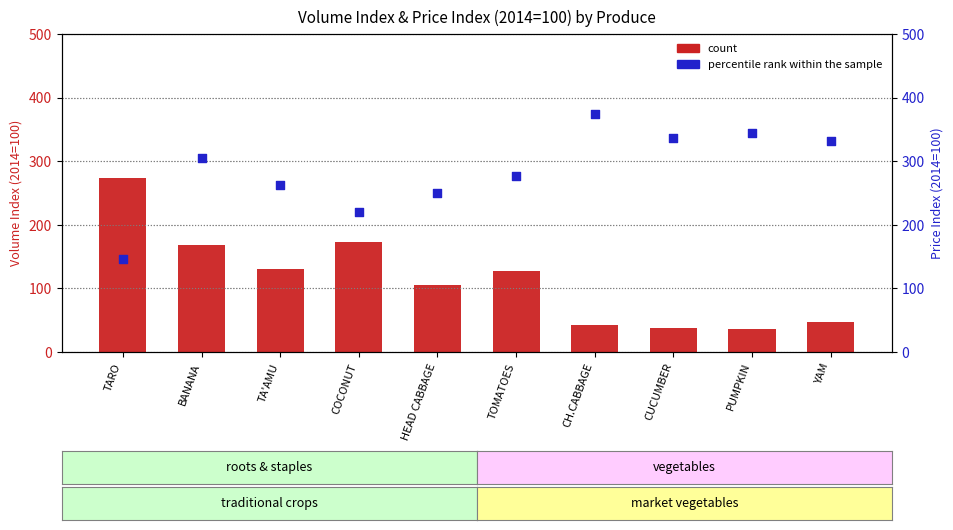

Which series has the largest Y range (max minus min)?

count